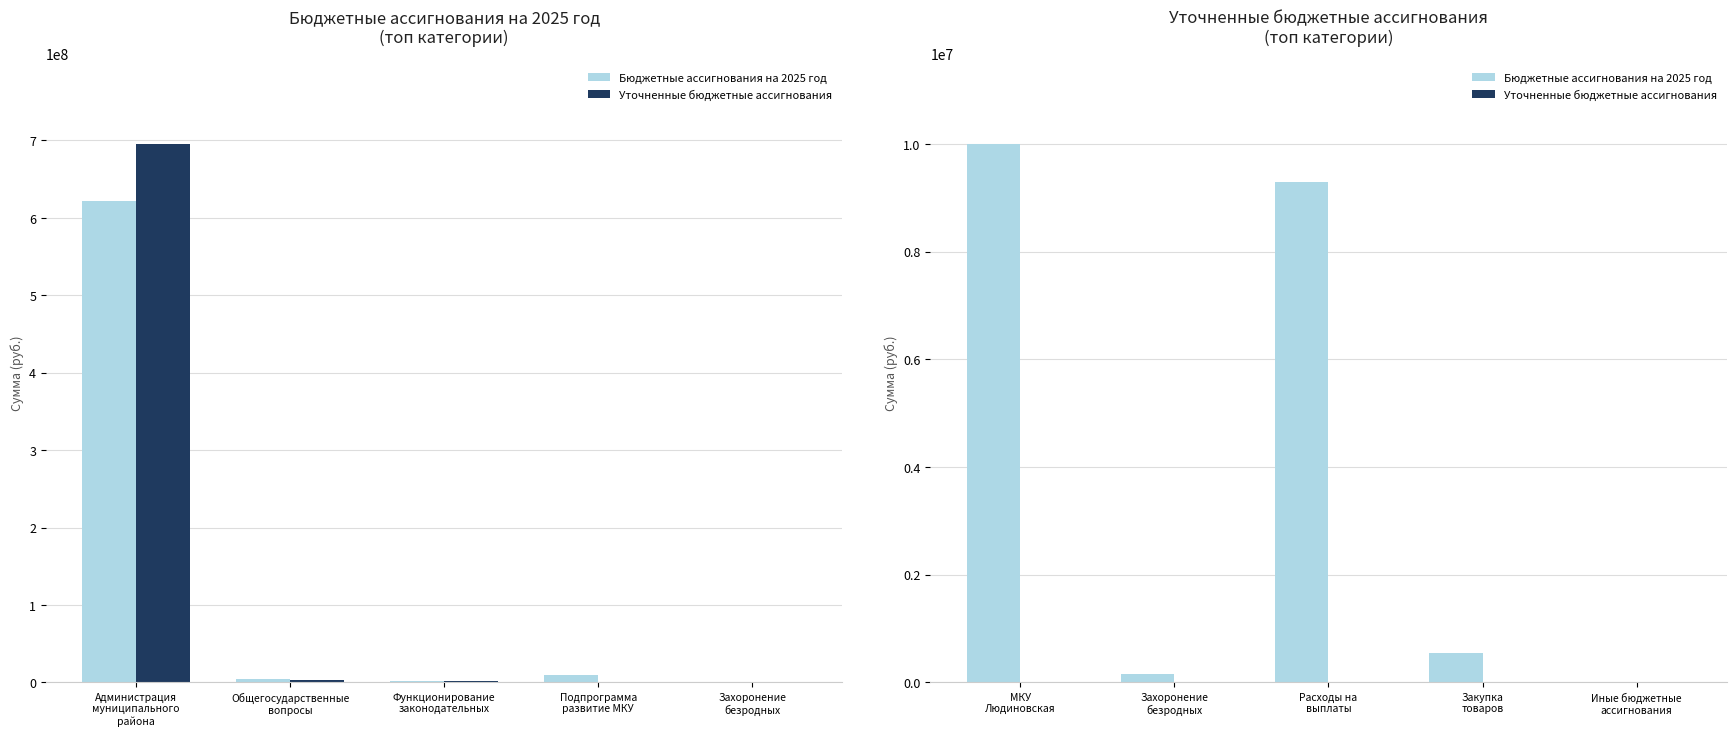

At which category is the sum across all series the highest?

МКУ Людиновская